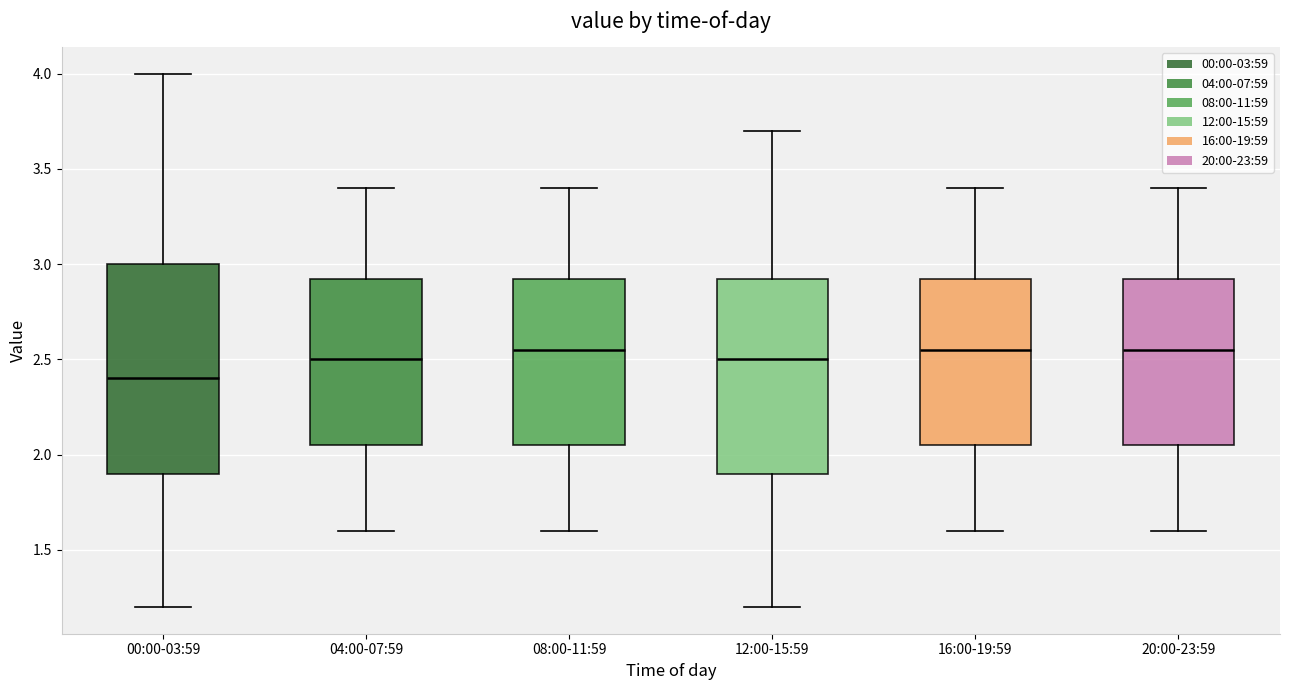

Reading left to right, transcribe this box plot: for each box, give where its median line is, the range the box spans, and where its two whiskers end, as read against the y-axis. The values are not printed on the chart, so give them approximately, as read against the axis.

00:00-03:59: median 2.40, box 1.90 to 3.00, whiskers 1.20 to 4.00
04:00-07:59: median 2.50, box 2.05 to 2.95, whiskers 1.60 to 3.40
08:00-11:59: median 2.55, box 2.05 to 2.95, whiskers 1.60 to 3.40
12:00-15:59: median 2.50, box 1.90 to 2.95, whiskers 1.20 to 3.70
16:00-19:59: median 2.55, box 2.05 to 2.95, whiskers 1.60 to 3.40
20:00-23:59: median 2.55, box 2.05 to 2.95, whiskers 1.60 to 3.40